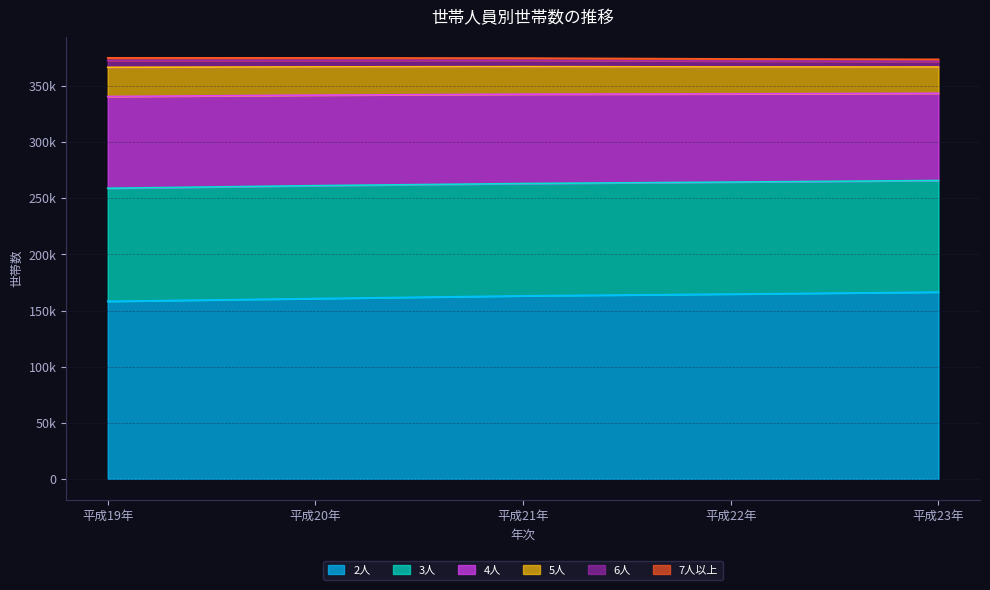

Where does the 5人 series first go above 342777?

平成22年